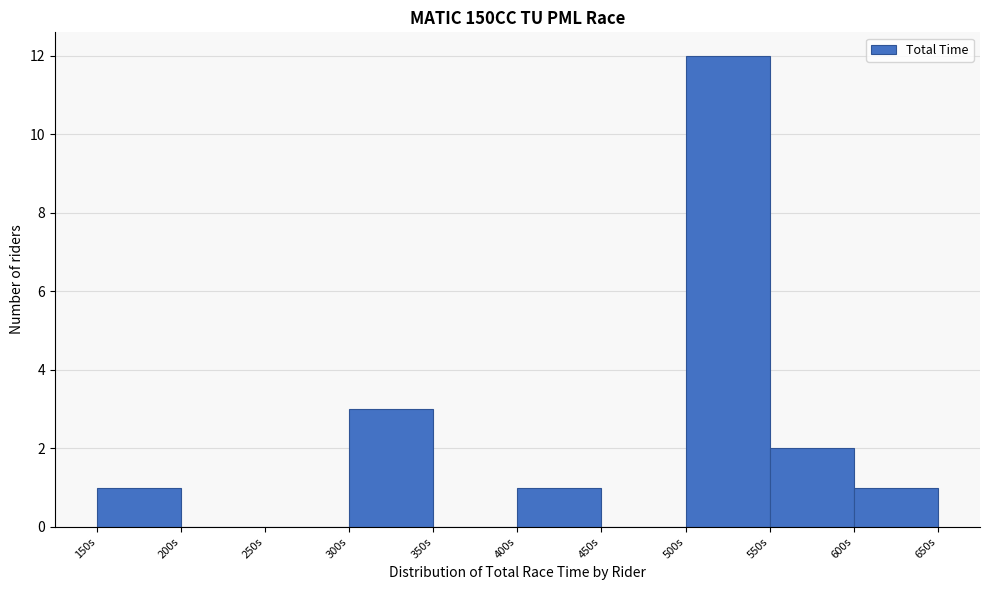

Reading left to right, list every bar in this chart as the range it spans on the x-axis followed by its height. The values are not printed on the chart, so give them approximately, as read against the axis.

150 to 200: 1
200 to 250: 0
250 to 300: 0
300 to 350: 3
350 to 400: 0
400 to 450: 1
450 to 500: 0
500 to 550: 12
550 to 600: 2
600 to 650: 1